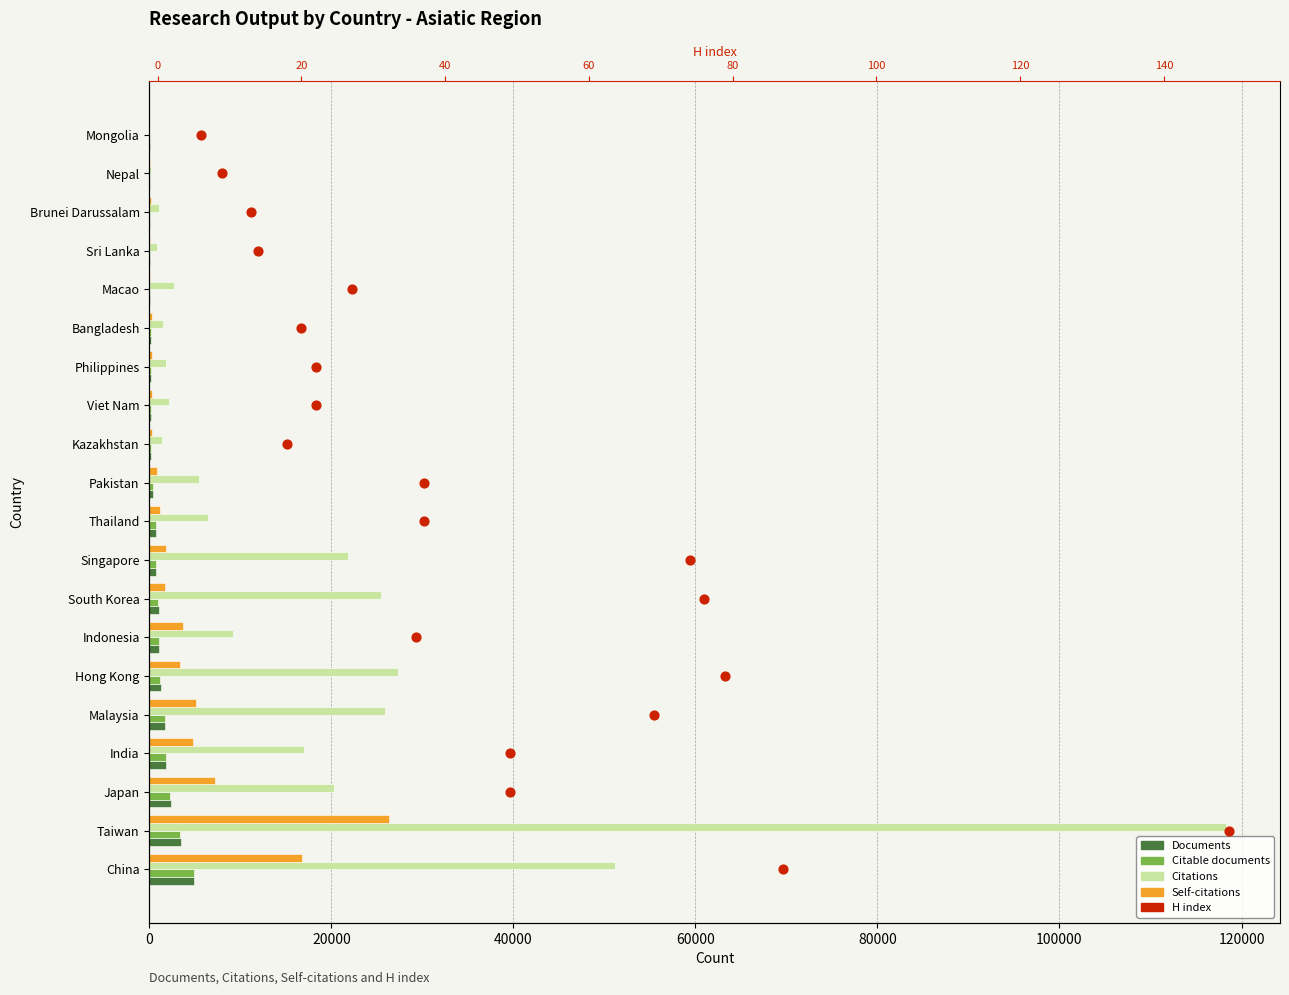

At how many categories does at least one series exceed 103240?

1